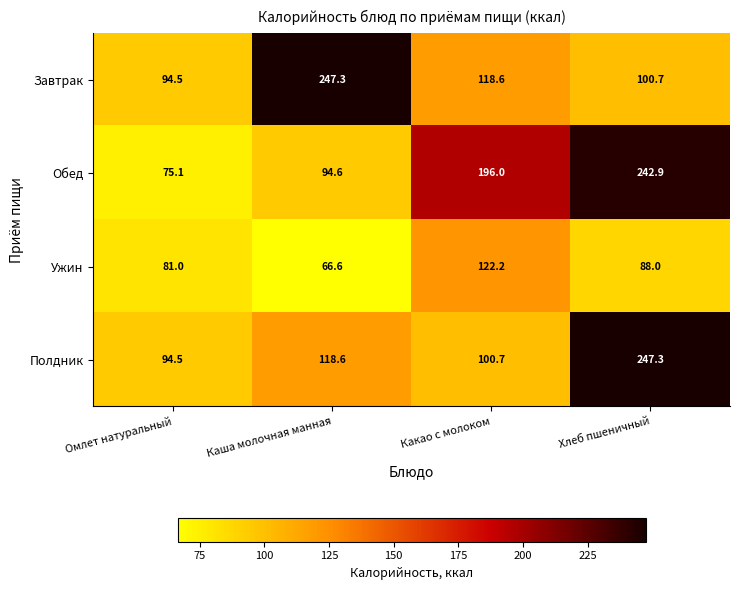

Reading left to right, transcribe all the data shown in this chart.

Завтрак: 94.5	247.3	118.6	100.7
Обед: 75.1	94.6	196.0	242.9
Ужин: 81.0	66.6	122.2	88.0
Полдник: 94.5	118.6	100.7	247.3